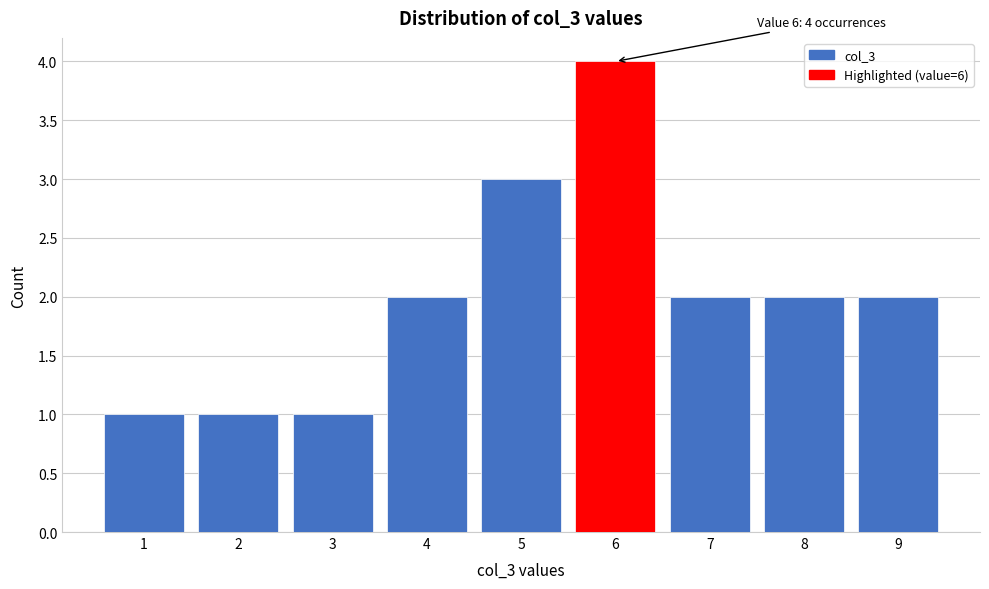

Over which range of the x-axis is the bar tallest?

5.5 to 6.5